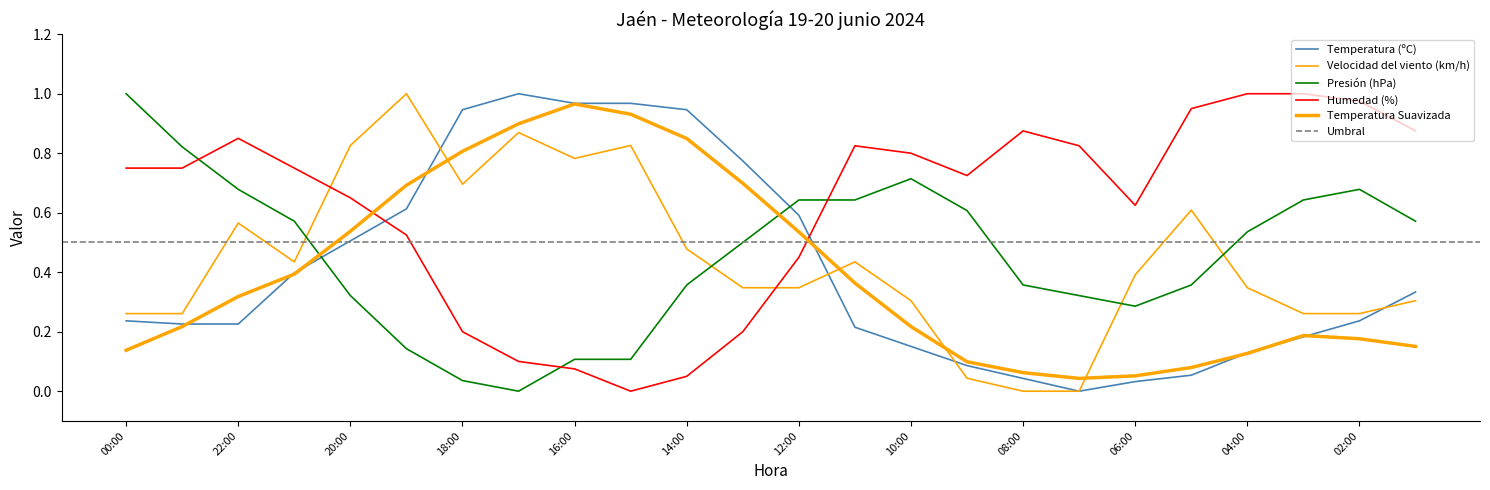

What is the spread (max minus min) of values at 12:00?

0.3